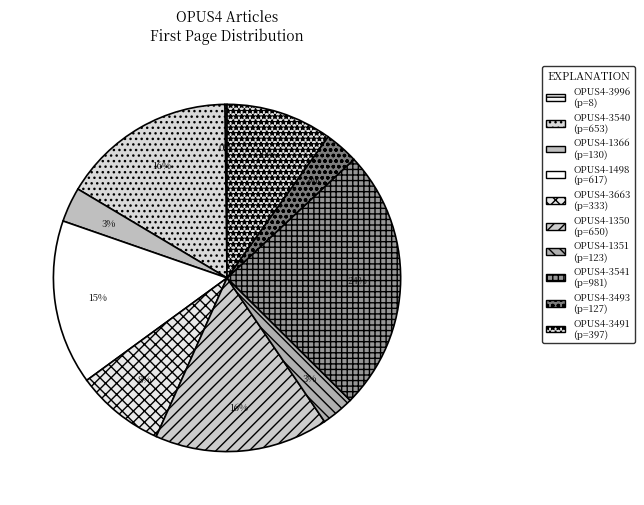

True or false: OPUS4-1351 accounts for 11% of the total.

False